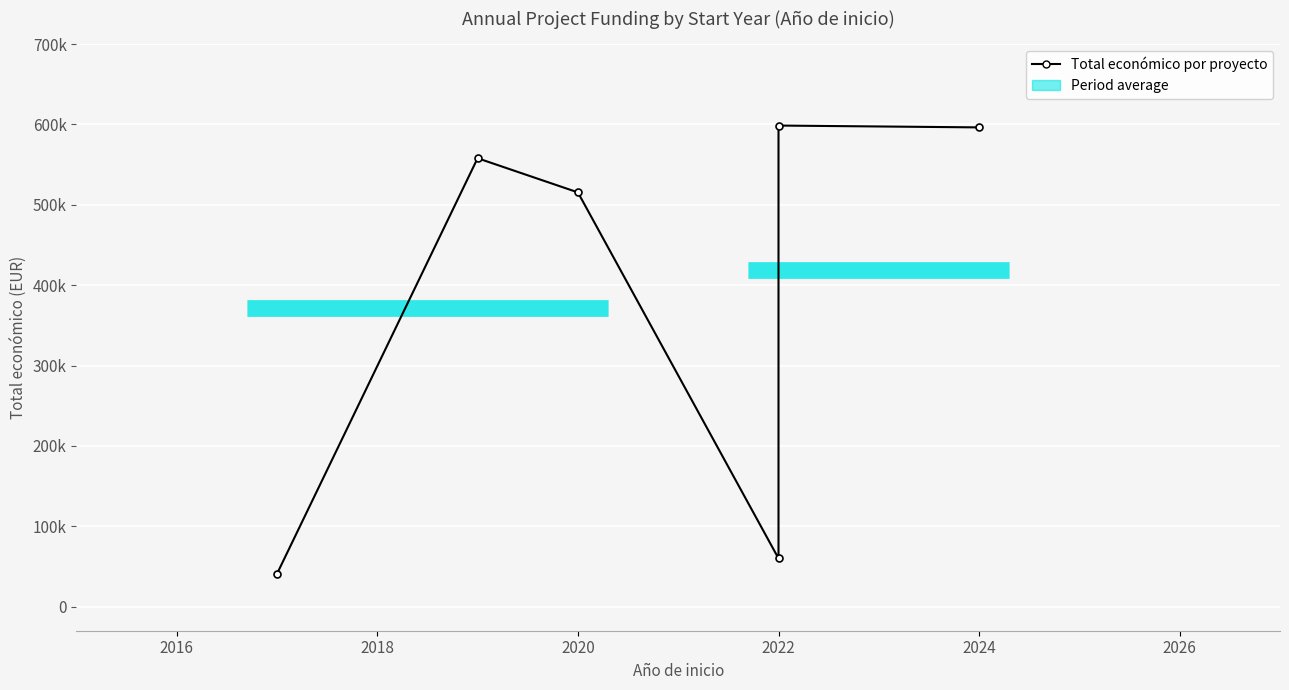

The value at 2018 is 857350. True or false?

False